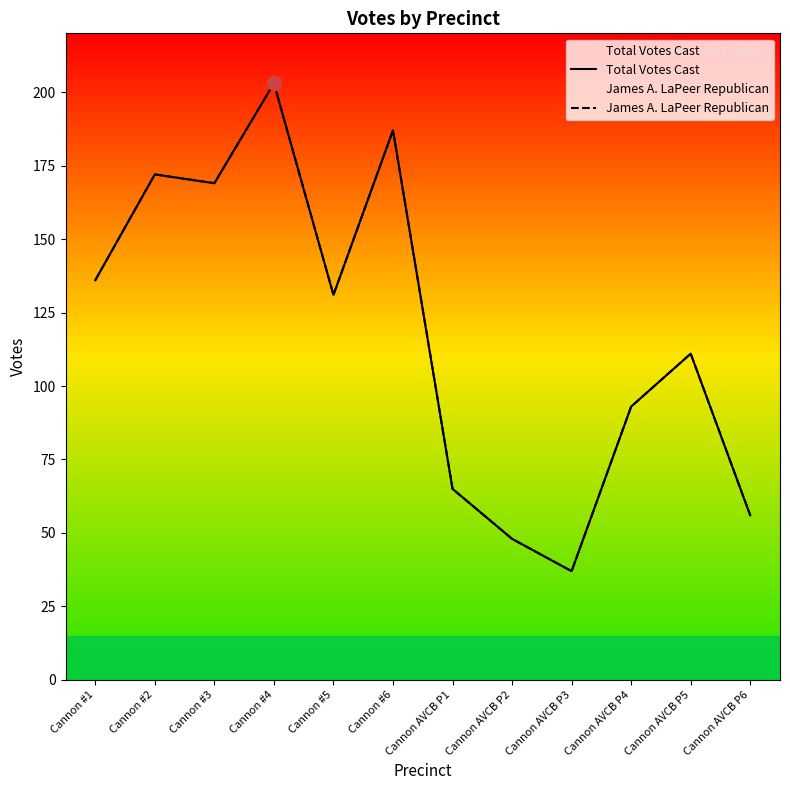

Reading left to right, what are all the values shown in this chart?

Total Votes Cast: 136	172	169	203	131	187	65	48	37	93	111	56
James A. LaPeer Republican: 136	172	169	203	131	187	65	48	37	93	111	56